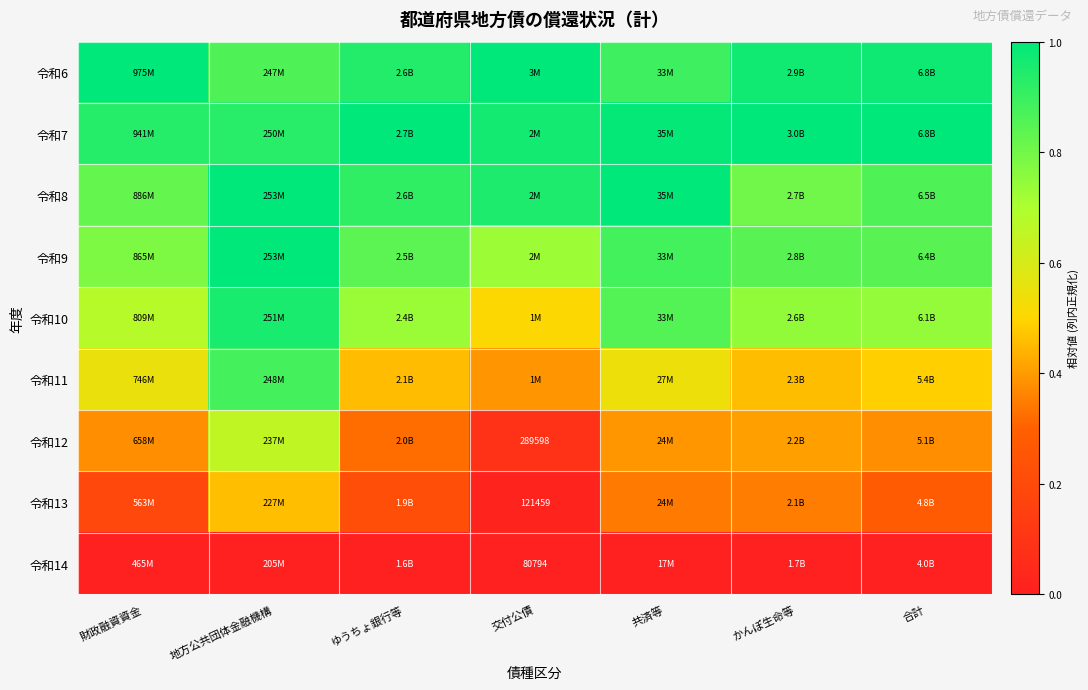

Is it true that 令和14 equals 0.0 at ゆうちょ銀行等?

True